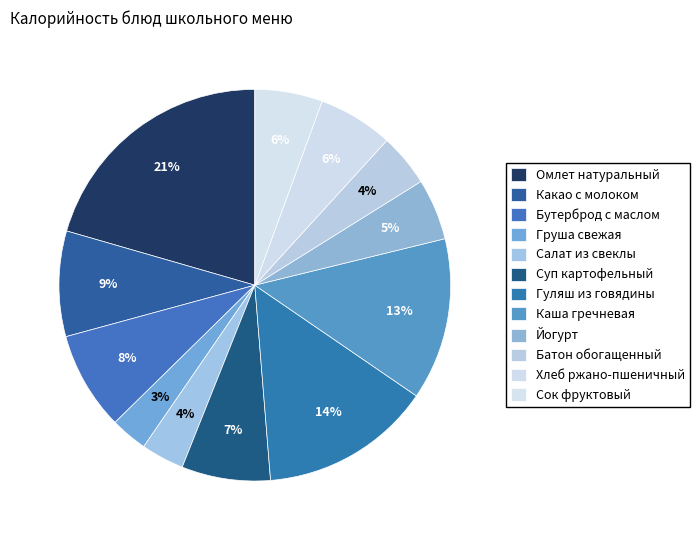

Count the number of slices in the pie.

12